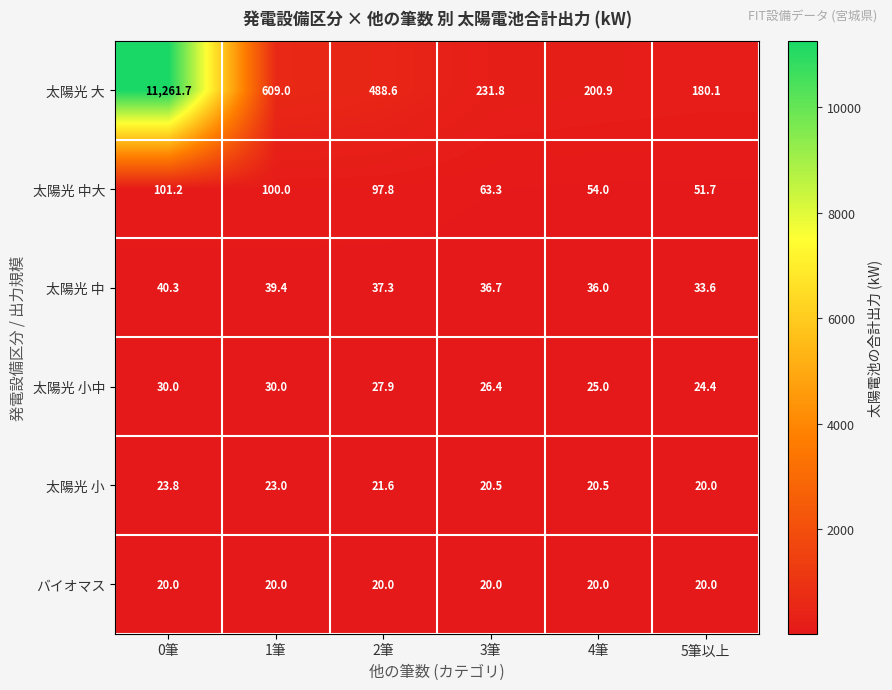

At which label is 太陽光 小中 closest to 27?

3筆